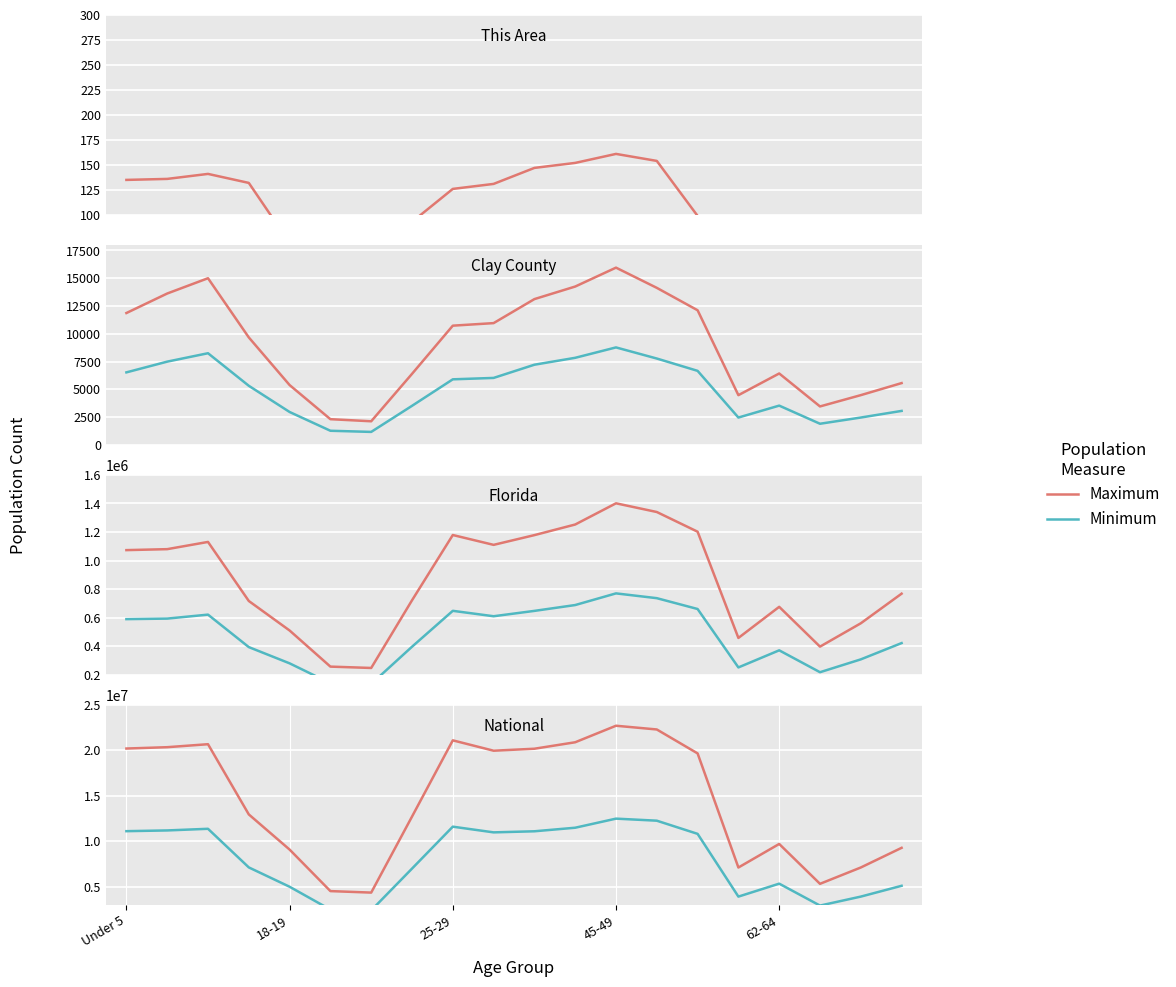

What is the value of the Maximum point at the 3rd from the left?

20677194.0